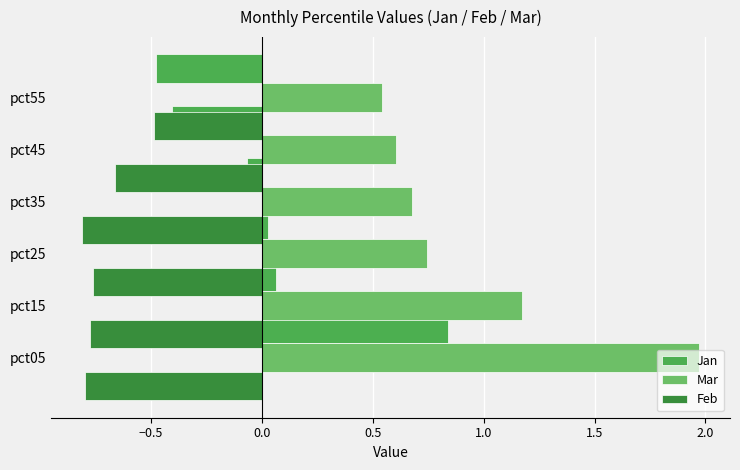

How many distinct data groups are displayed?

3